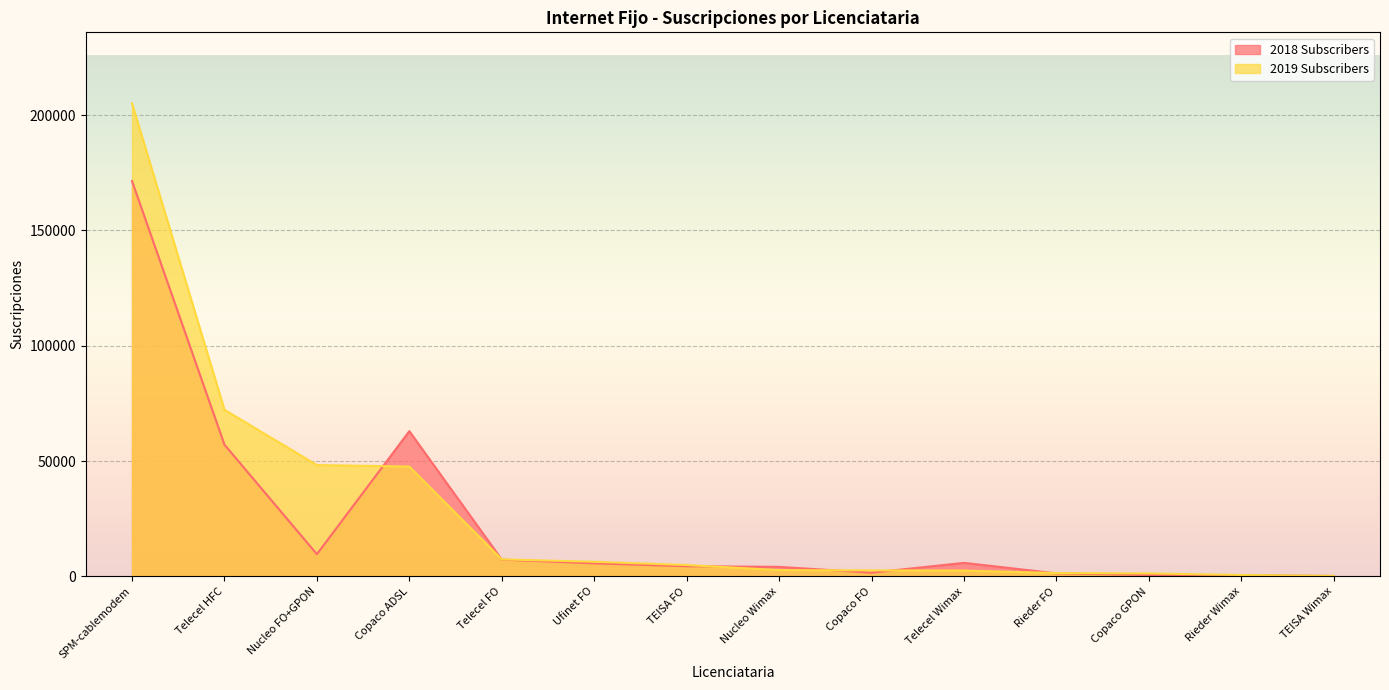

Is the value of 2019 Subscribers at TEISA Wimax greater than the value of 2018 Subscribers at Nucleo Wimax?

No